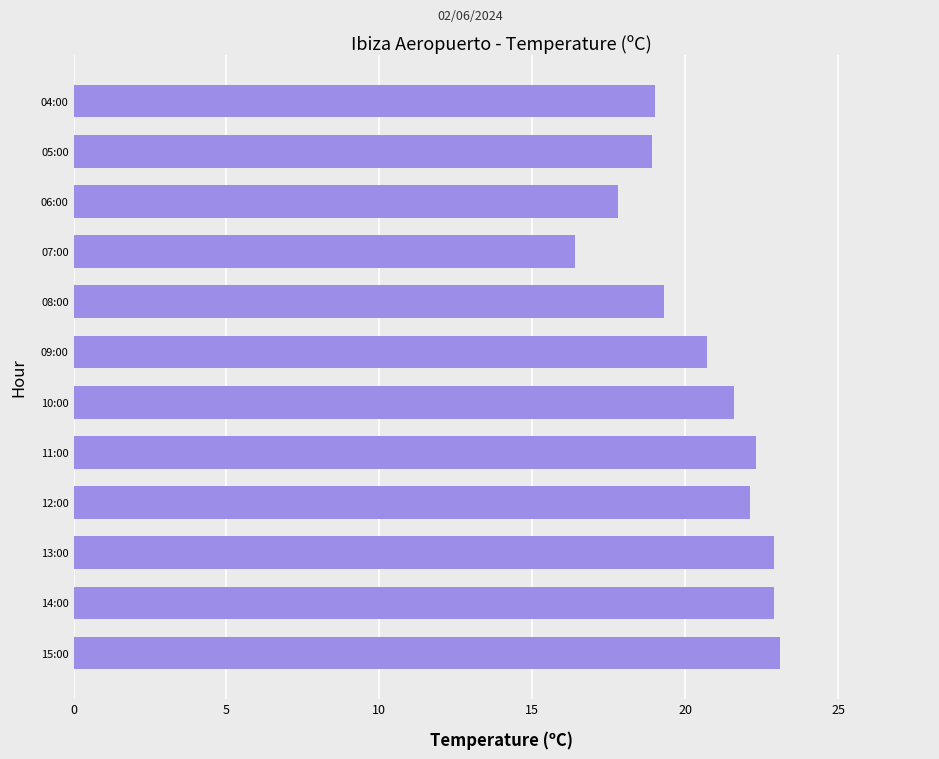

What is the difference between the maximum and second lowest values?

5.3